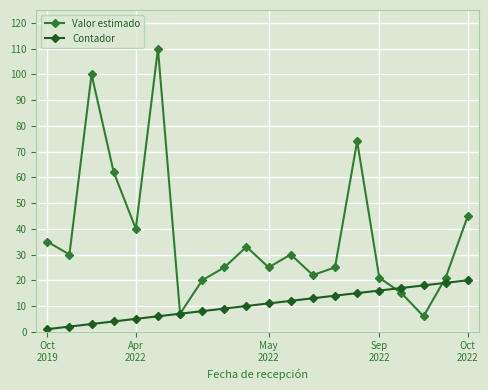

List the series in order of their peak value, highest first.

Valor estimado, Contador